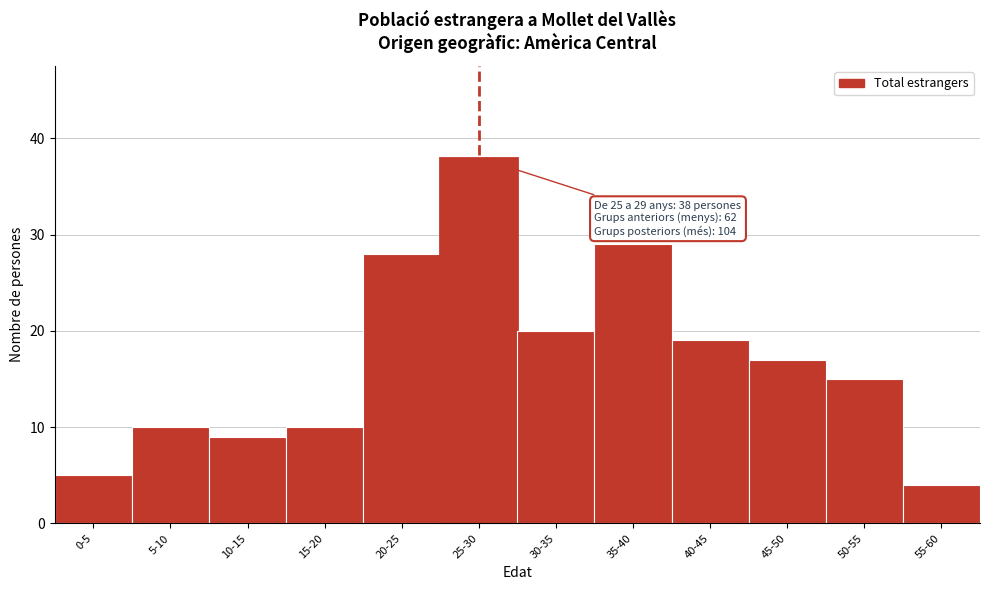

Reading left to right, extract all data points from this chart.

0-5=5	5-10=10	10-15=9	15-20=10	20-25=28	25-30=38	30-35=20	35-40=29	40-45=19	45-50=17	50-55=15	55-60=4